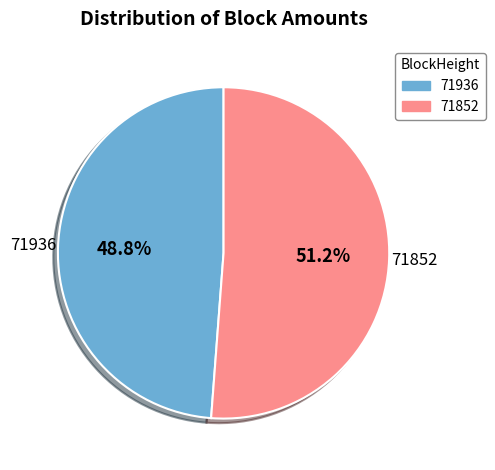

True or false: 71936 accounts for 1% of the total.

False